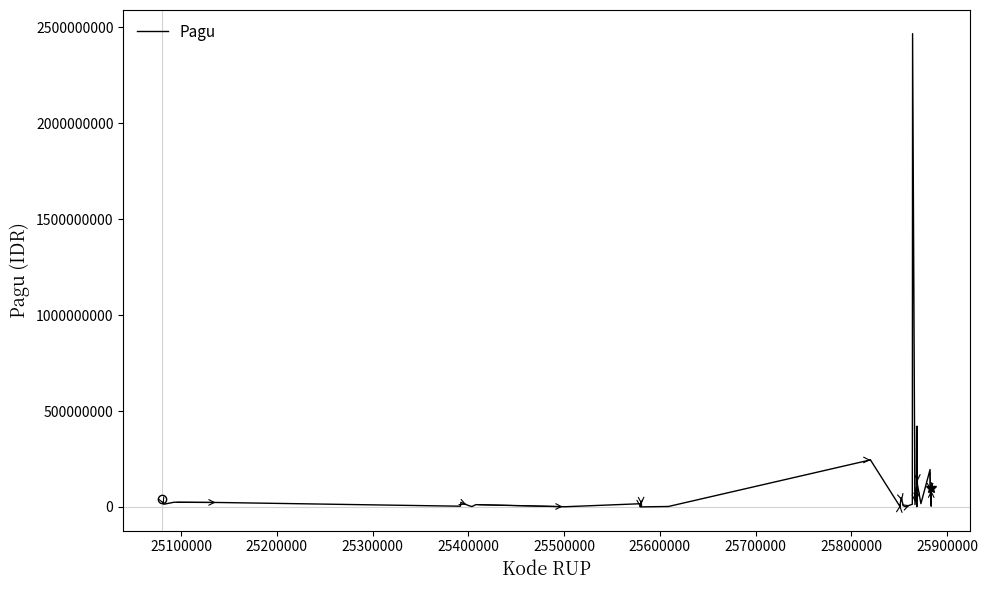

What is the average value?

127016435